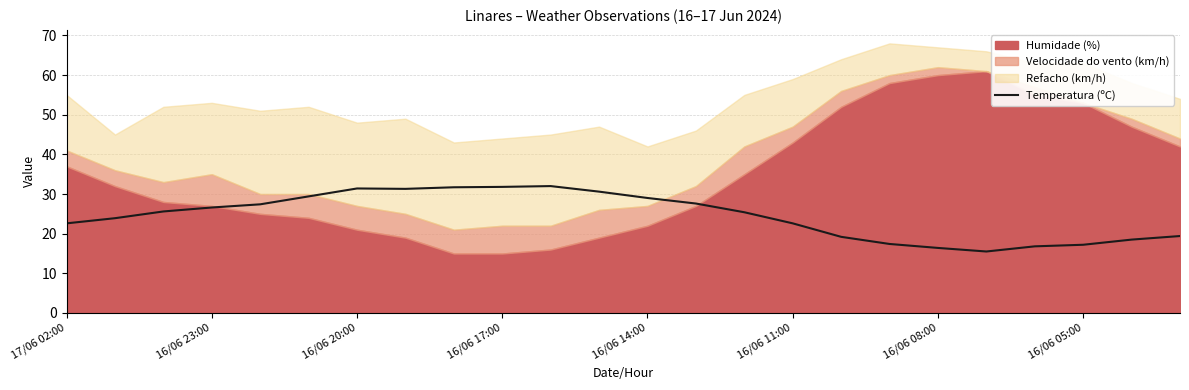

What is the difference between the maximum and minimum values?

16.5